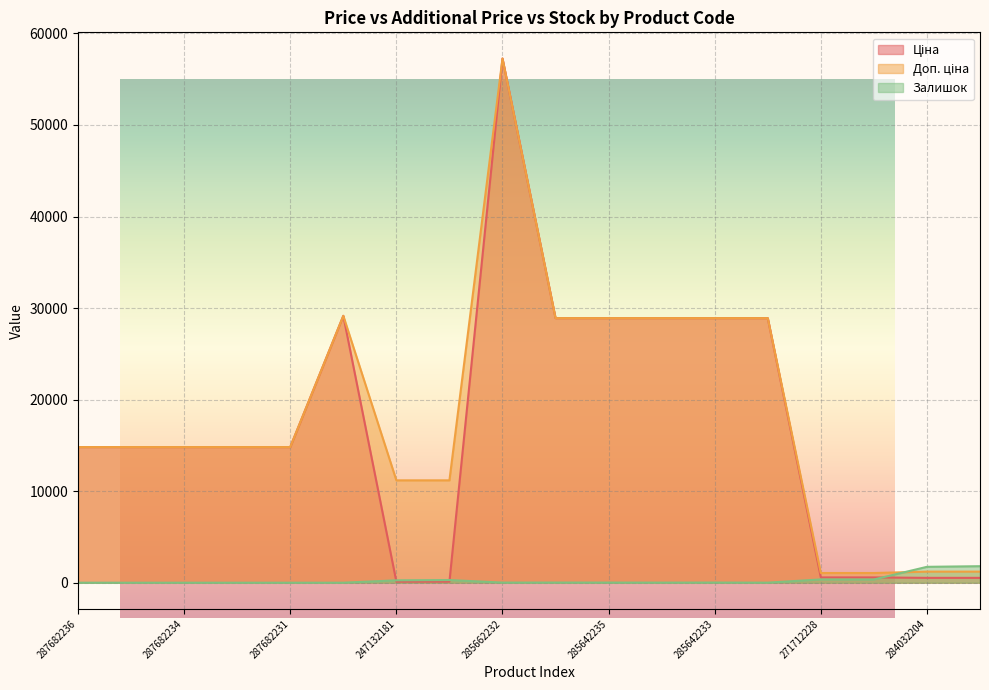

At which label does Доп. ціна first exceed 14817?

287682236